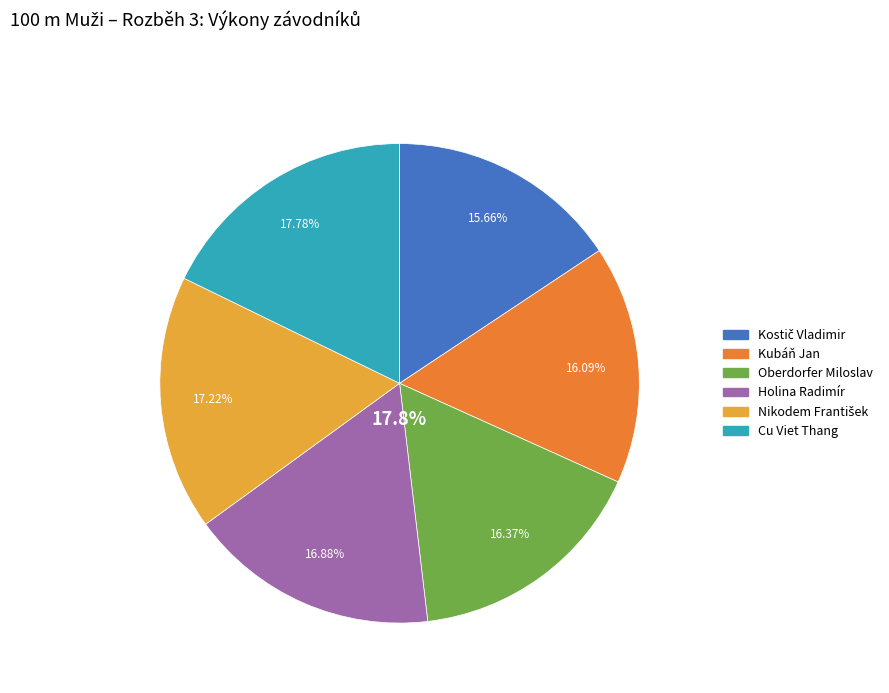

Between Kostič Vladimir and Holina Radimír, which is larger?

Holina Radimír